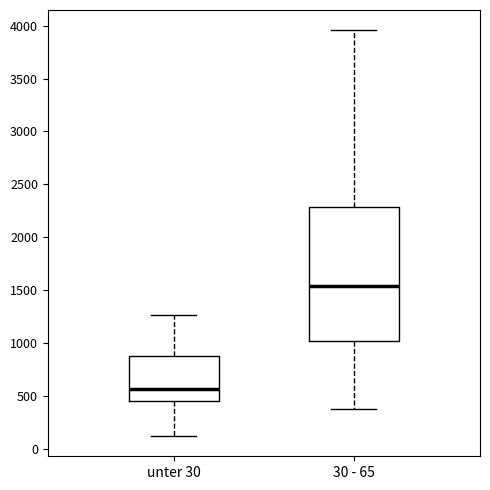

Where does the lower whisker of the box for unter 30 end on the y-axis? The values are not printed on the chart, so give them approximately, as read against the axis.

100